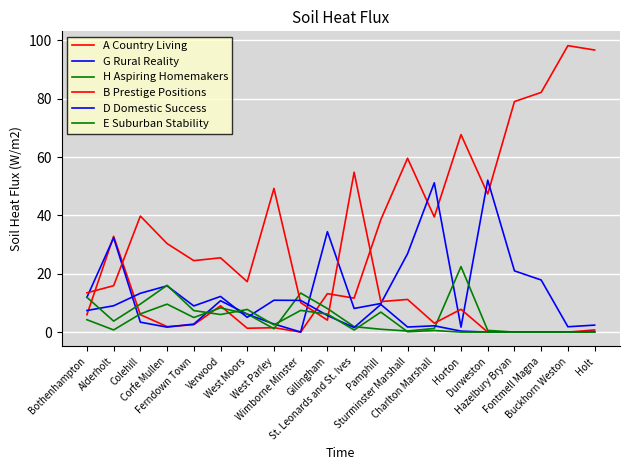

Between West Moors and Bothenhampton, which is larger?

Bothenhampton